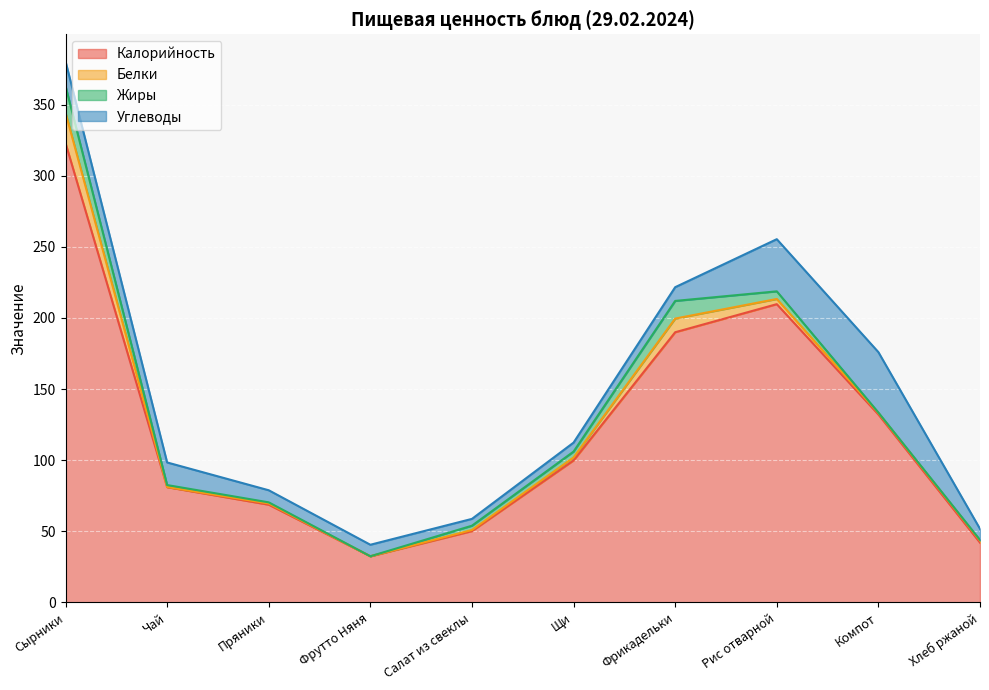

At which label does Калорийность first exceed 99?

Сырники